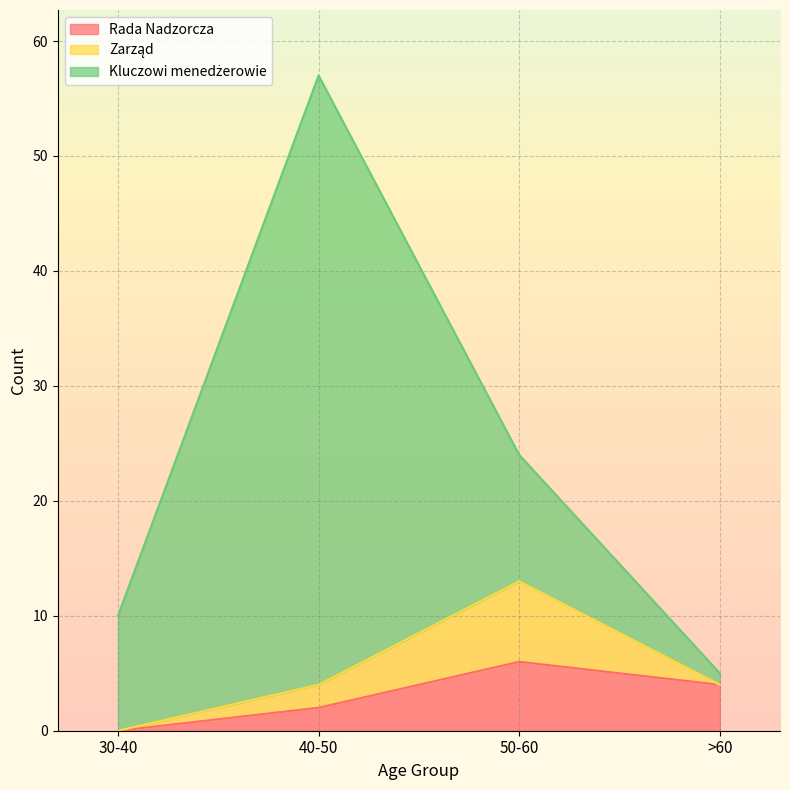

What is the spread (max minus min) of values at 40-50?

51